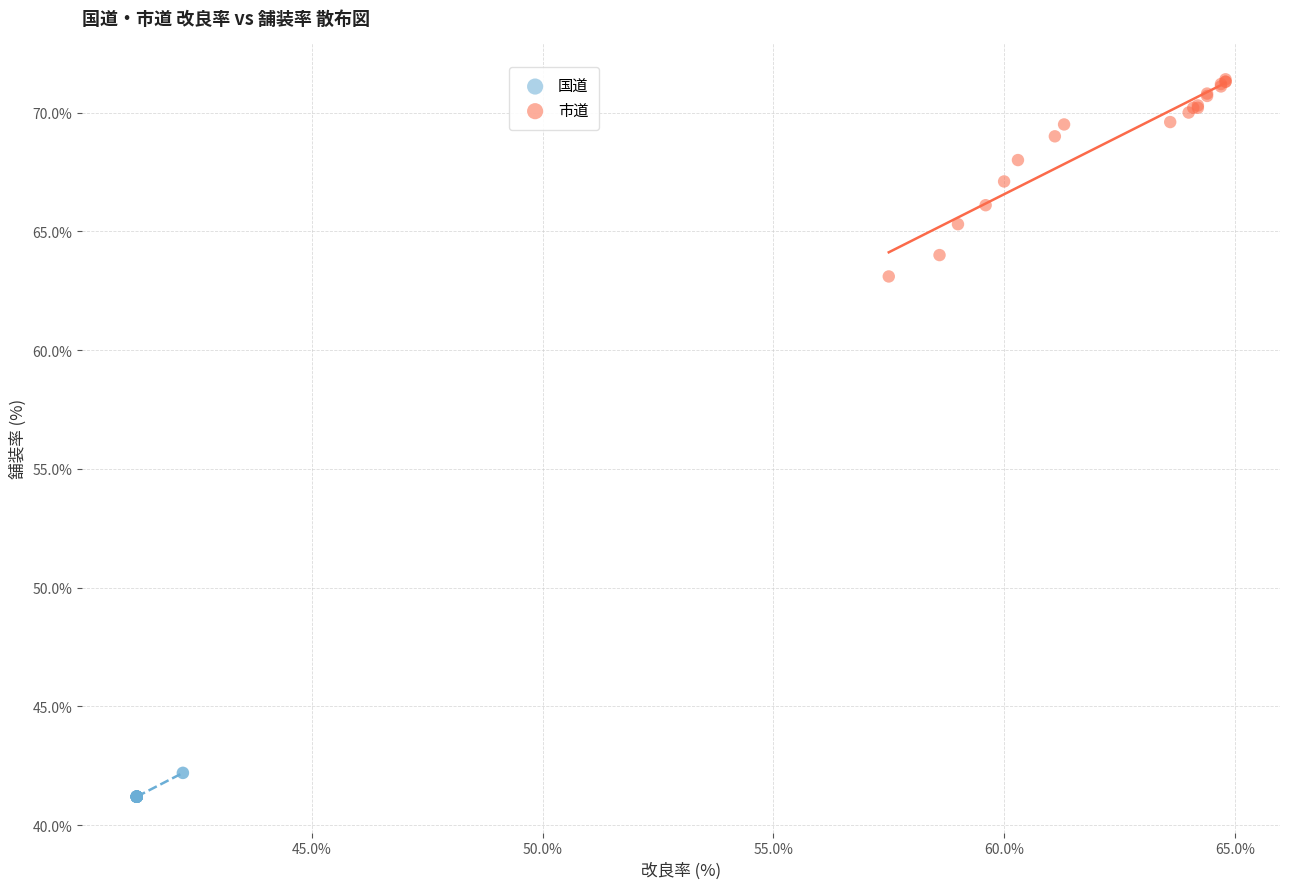

Which series has the largest Y range (max minus min)?

市道